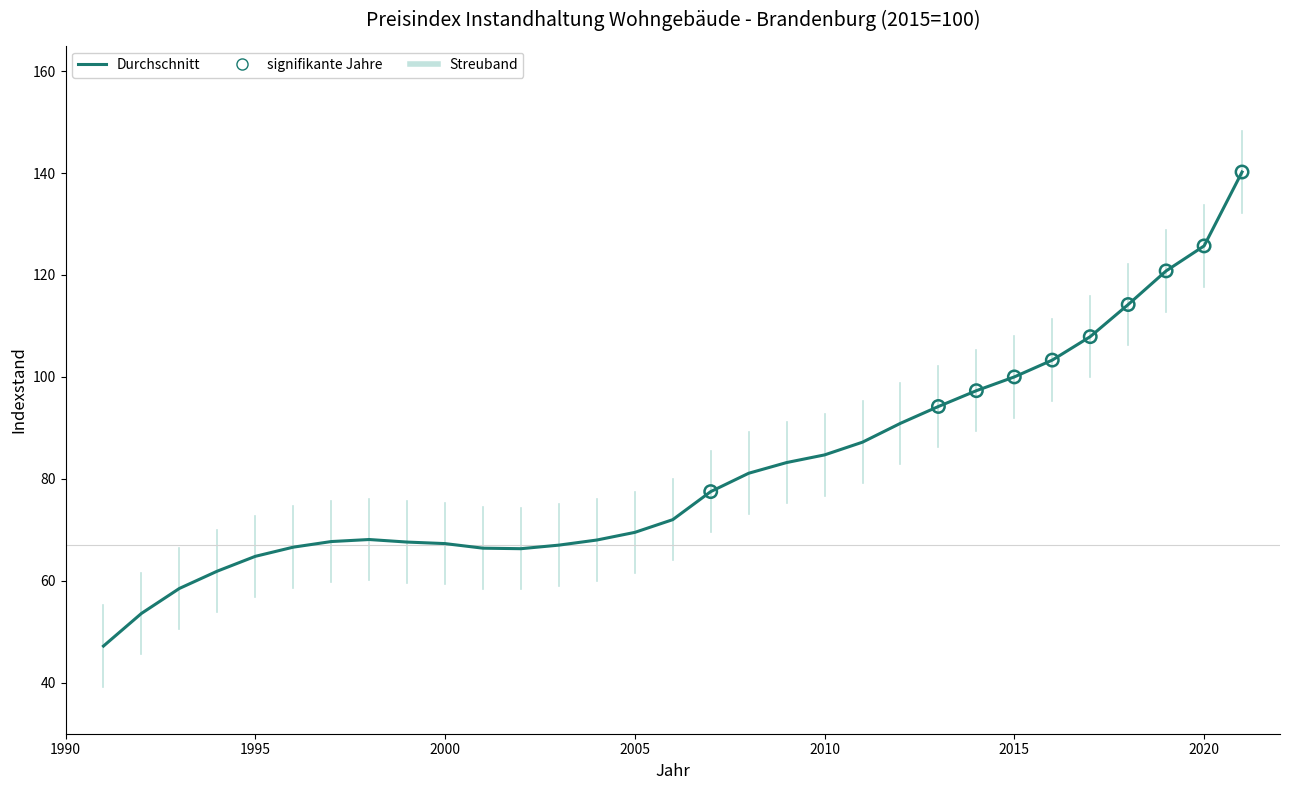

What is the minimum value shown in the chart?

47.2